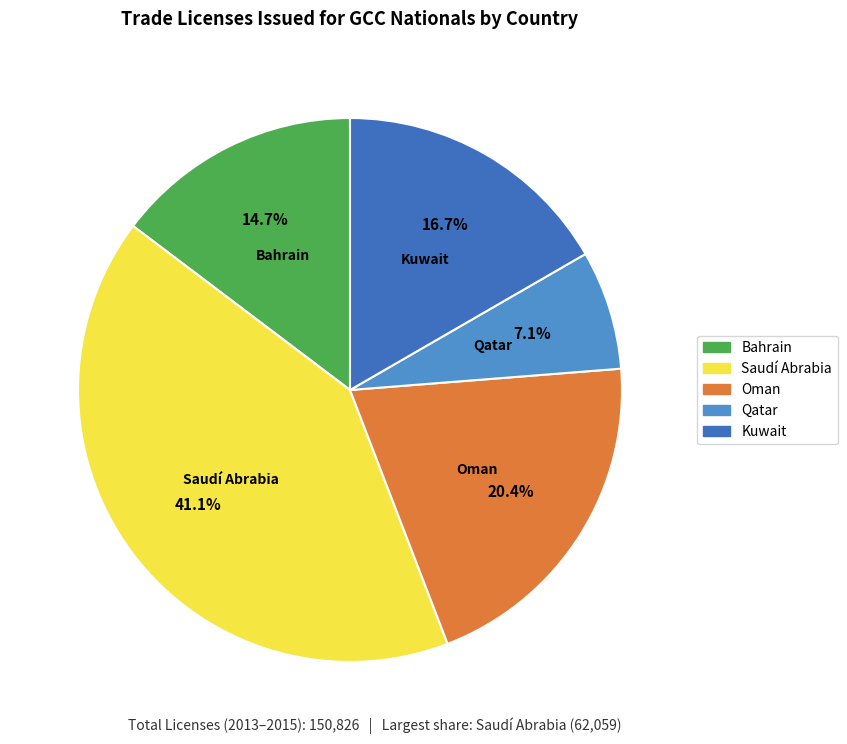

Is there a majority slice in this chart?

No